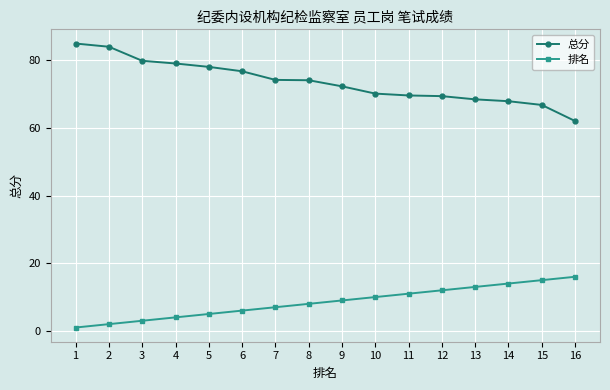

What is the spread (max minus min) of values at 11?

58.6